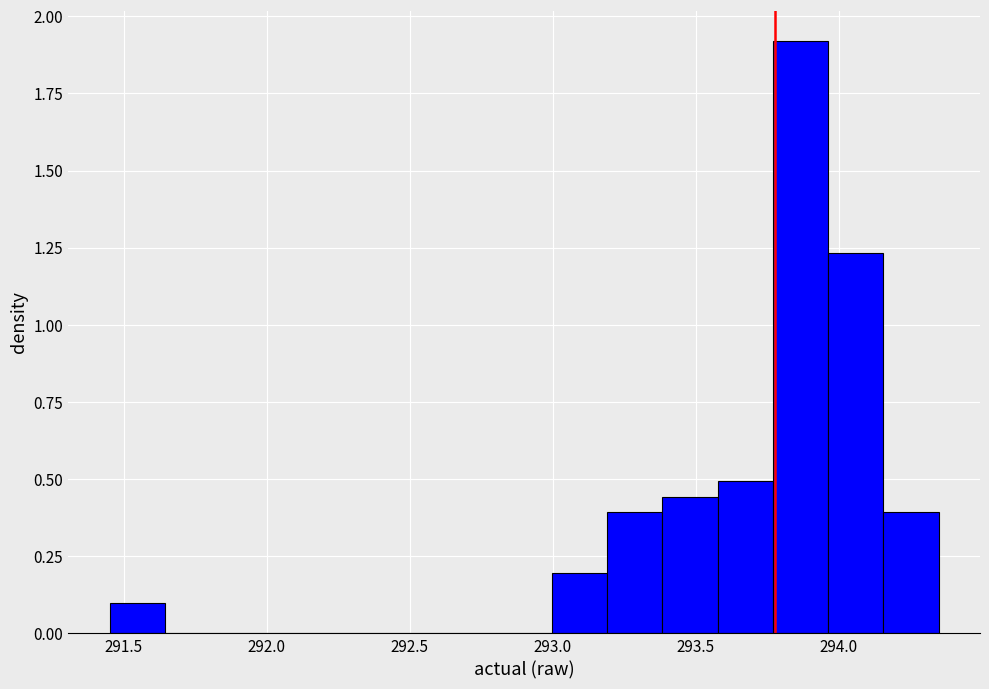

Around what value on the x-axis is the tallest bar? Give the approximate position of its centre, as read against the axis.

293.85